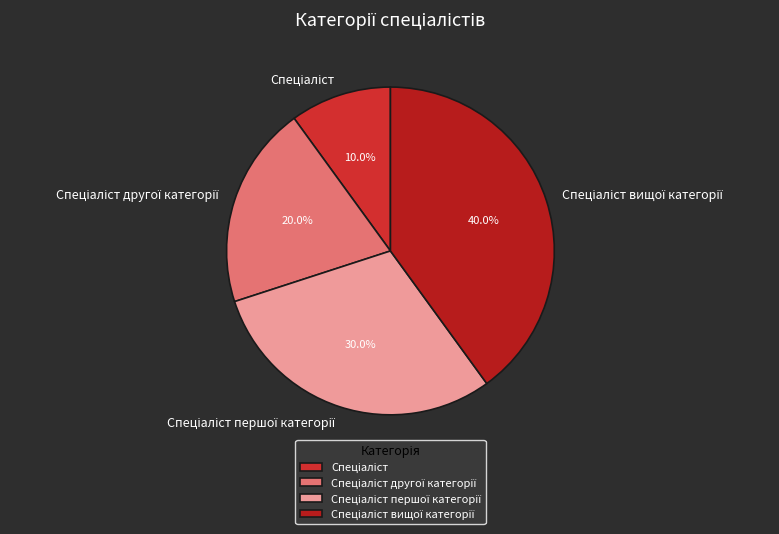

Is there a majority slice in this chart?

No